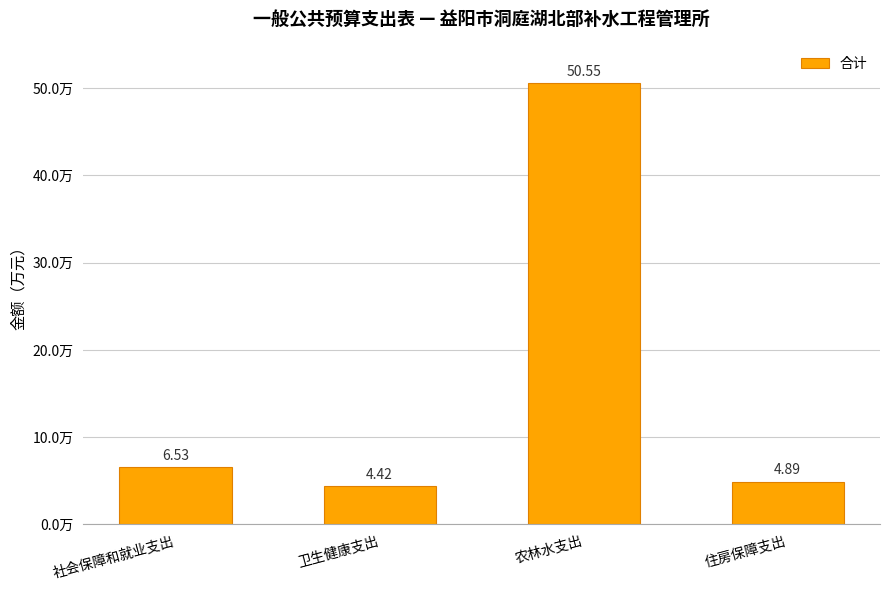

Does the chart contain stacked bars?

No